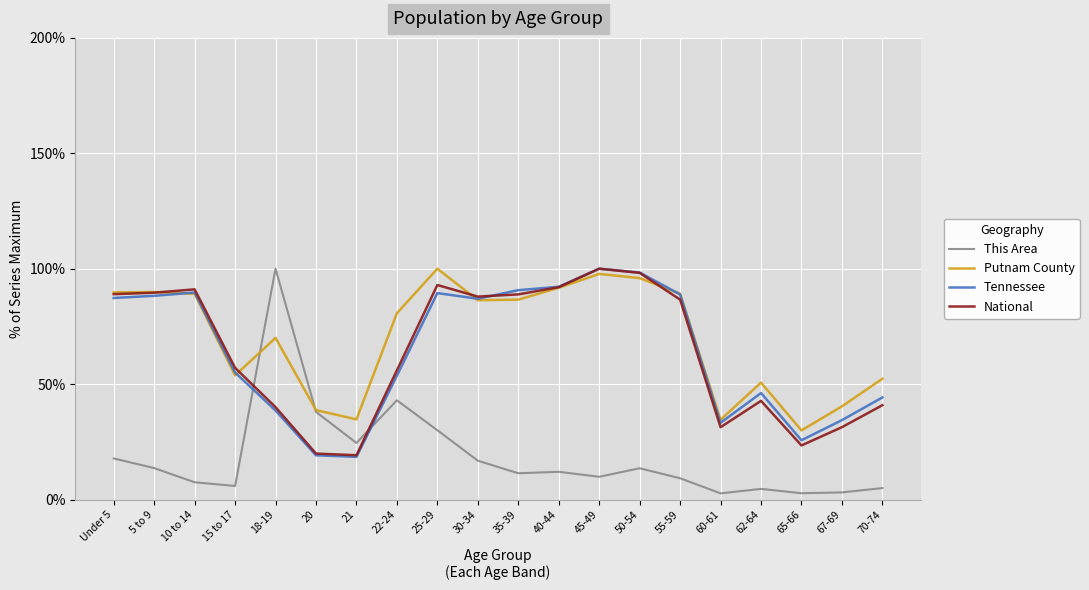

Where does the Putnam County series first go above 86?

Under 5